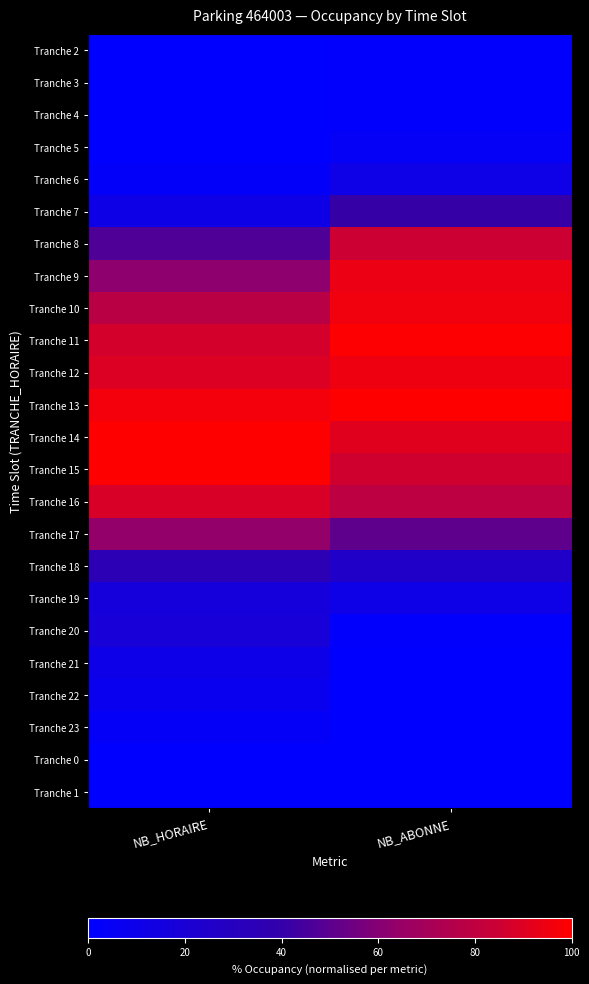

Reading right to left, what are all the values shown in this chart?

Tranche 2: NB_ABONNE=1.0	NB_HORAIRE=0.0
Tranche 3: NB_ABONNE=1.0	NB_HORAIRE=0.0
Tranche 4: NB_ABONNE=1.0	NB_HORAIRE=0.0
Tranche 5: NB_ABONNE=4.0	NB_HORAIRE=0.0
Tranche 6: NB_ABONNE=11.0	NB_HORAIRE=2.6
Tranche 7: NB_ABONNE=41.0	NB_HORAIRE=11.7
Tranche 8: NB_ABONNE=85.0	NB_HORAIRE=46.8
Tranche 9: NB_ABONNE=94.0	NB_HORAIRE=62.3
Tranche 10: NB_ABONNE=96.0	NB_HORAIRE=77.9
Tranche 11: NB_ABONNE=99.0	NB_HORAIRE=87.0
Tranche 12: NB_ABONNE=95.0	NB_HORAIRE=89.6
Tranche 13: NB_ABONNE=100.0	NB_HORAIRE=96.1
Tranche 14: NB_ABONNE=91.0	NB_HORAIRE=100.0
Tranche 15: NB_ABONNE=86.0	NB_HORAIRE=100.0
Tranche 16: NB_ABONNE=79.0	NB_HORAIRE=88.3
Tranche 17: NB_ABONNE=51.0	NB_HORAIRE=63.6
Tranche 18: NB_ABONNE=25.0	NB_HORAIRE=35.1
Tranche 19: NB_ABONNE=11.0	NB_HORAIRE=16.9
Tranche 20: NB_ABONNE=1.0	NB_HORAIRE=18.2
Tranche 21: NB_ABONNE=0.0	NB_HORAIRE=10.4
Tranche 22: NB_ABONNE=0.0	NB_HORAIRE=7.8
Tranche 23: NB_ABONNE=0.0	NB_HORAIRE=3.9
Tranche 0: NB_ABONNE=0.0	NB_HORAIRE=0.0
Tranche 1: NB_ABONNE=0.0	NB_HORAIRE=0.0